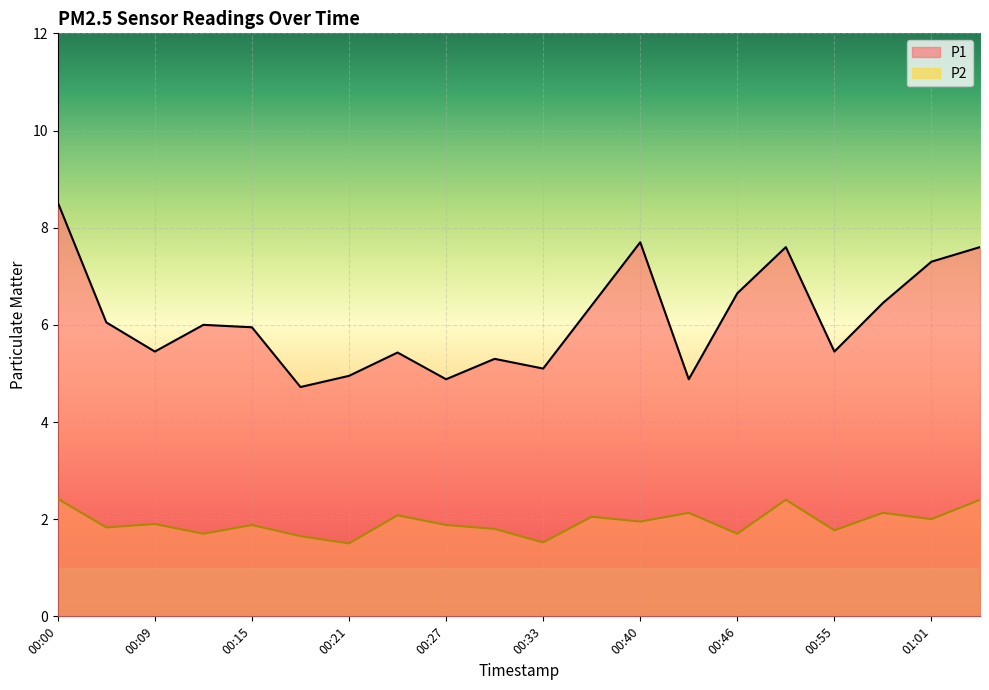

Which has a higher value, 00:21 or 00:18?

00:21